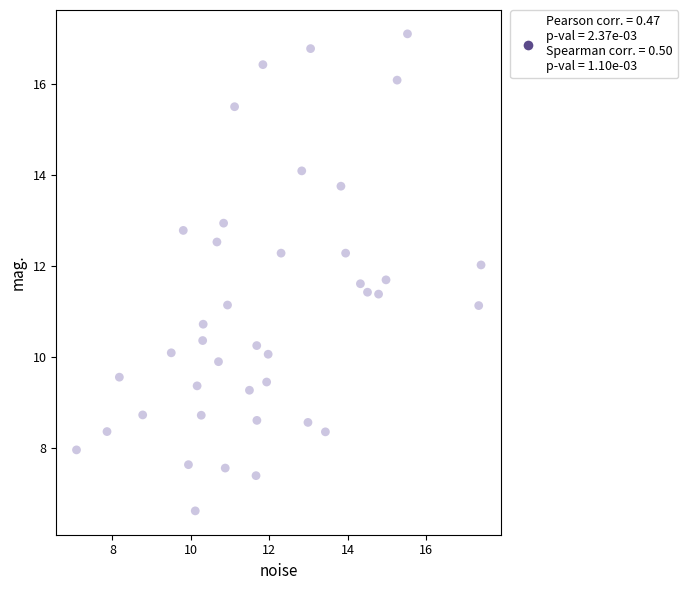

What is the range of X values (max minus min)?

10.3